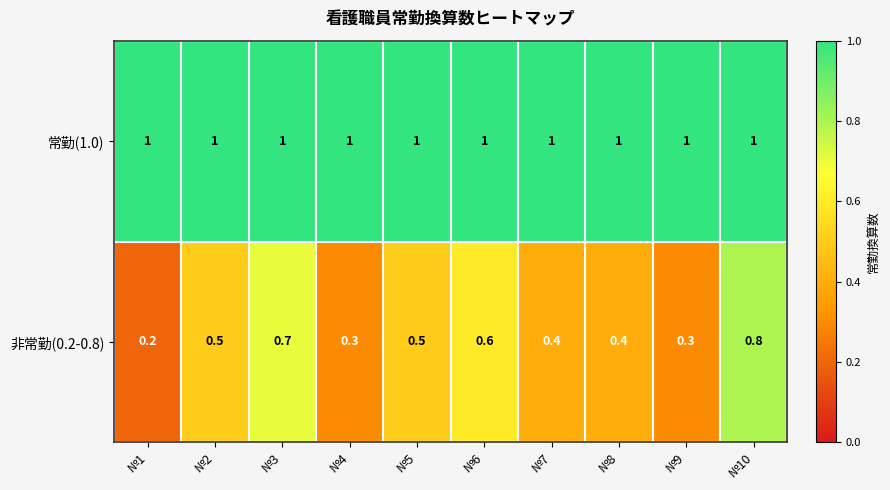

Reading right to left, extract all data points from this chart.

常勤(1.0): 1.0	1.0	1.0	1.0	1.0	1.0	1.0	1.0	1.0	1.0
非常勤(0.2-0.8): 0.8	0.3	0.4	0.4	0.6	0.5	0.3	0.7	0.5	0.2